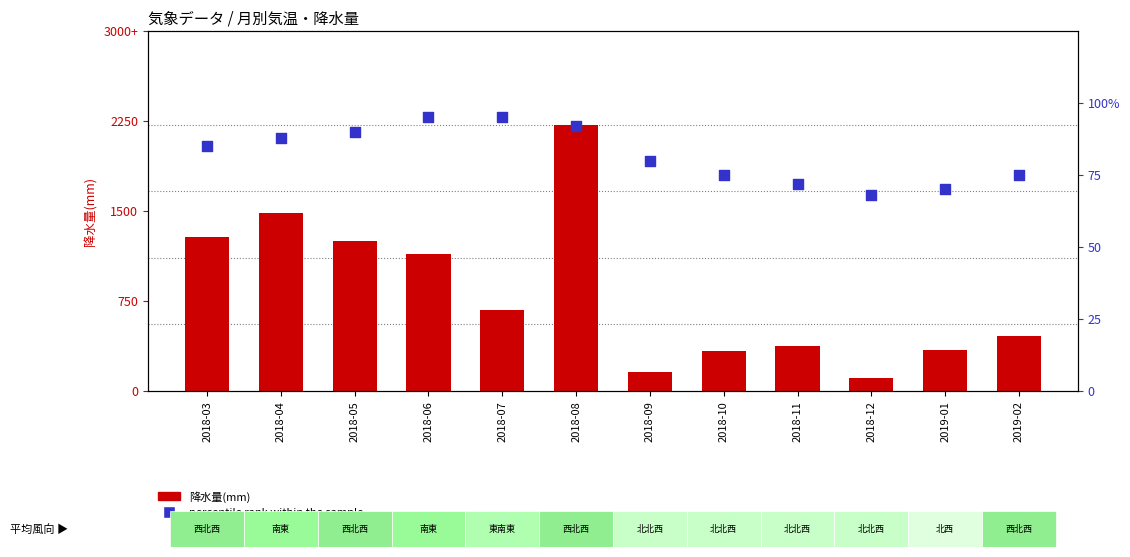

Which series contains the lowest Y value?

降水量(mm)